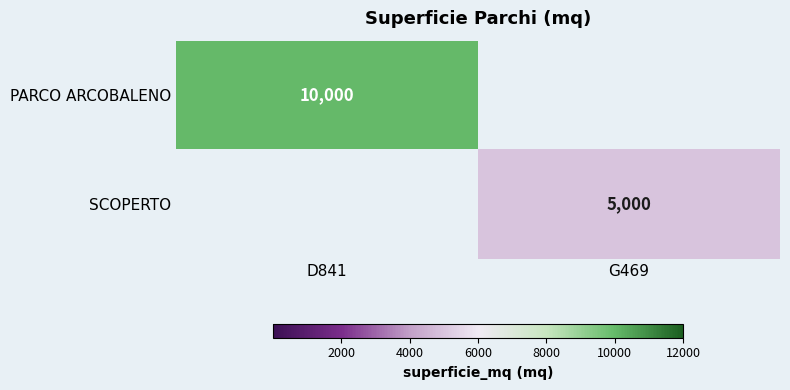

At how many categories does at least one series exceed 724?

2